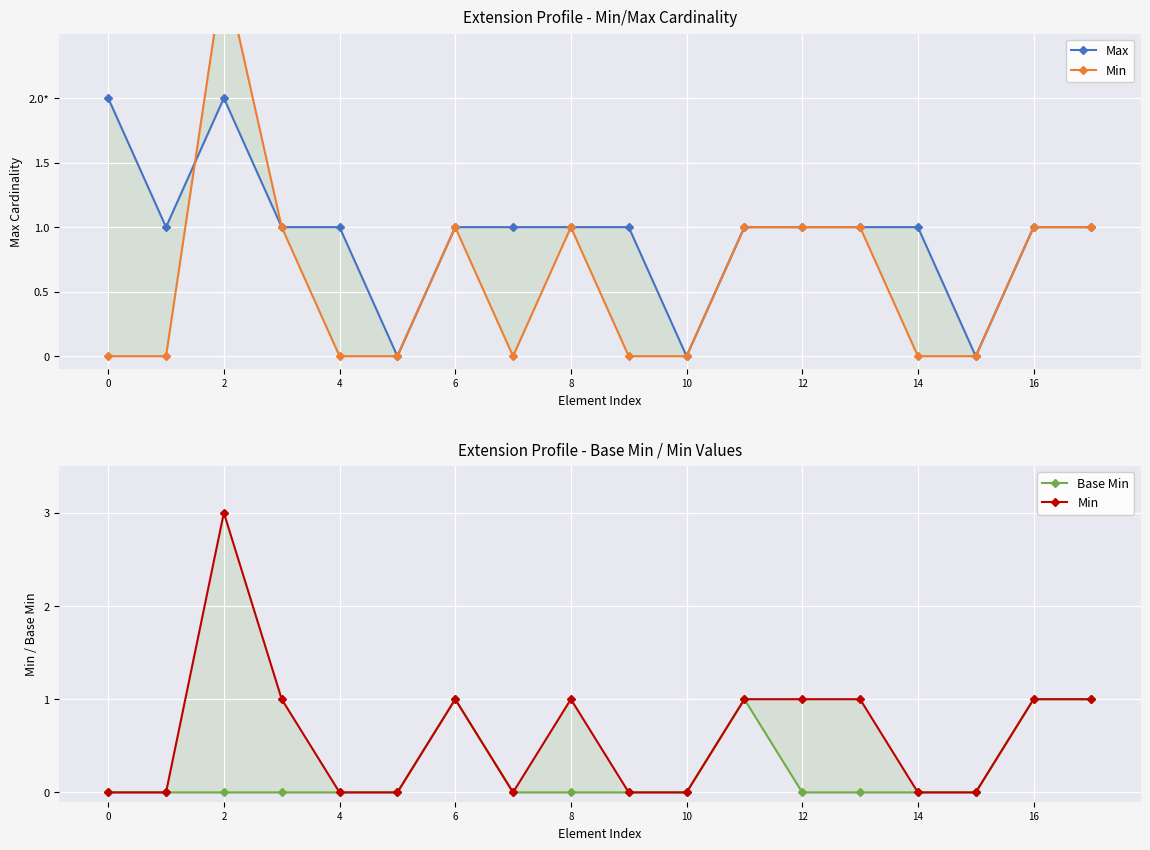

The Base Min series shows 0 at 14. True or false?

False